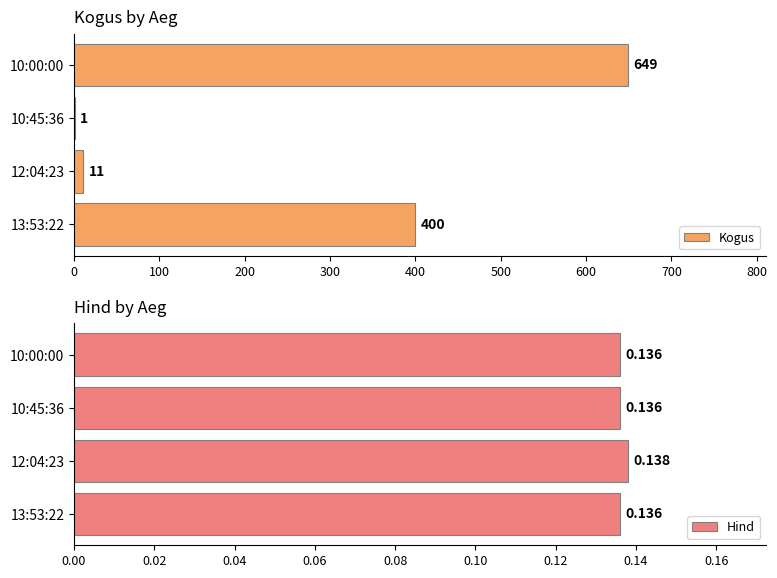

How many data points in Kogus are above 400?

1